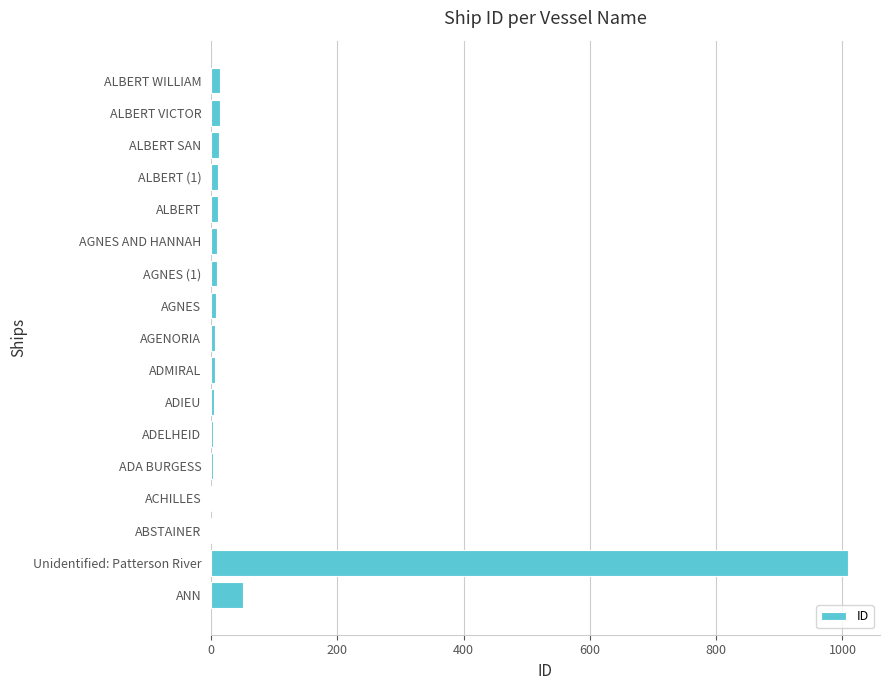

What is the maximum value shown in the chart?

1009